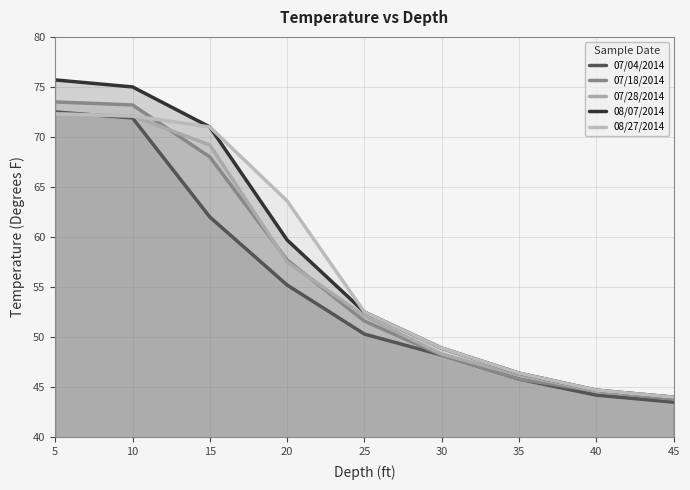

What is the total value across all series at 15?

341.2